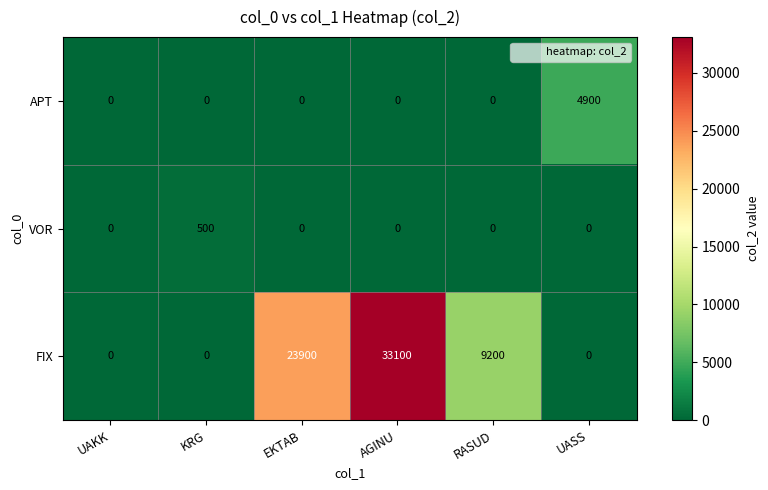

What is the average value of the FIX series?

11033